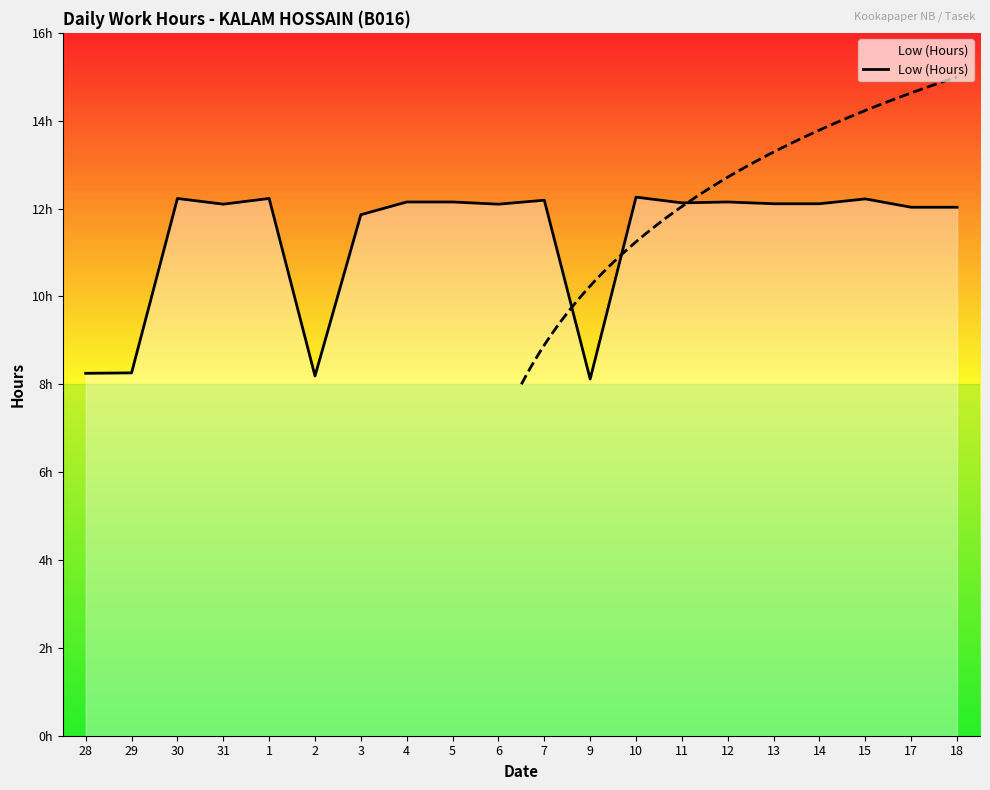

How many points are higher than both their immediate neighbors (excluding endpoints)?

6